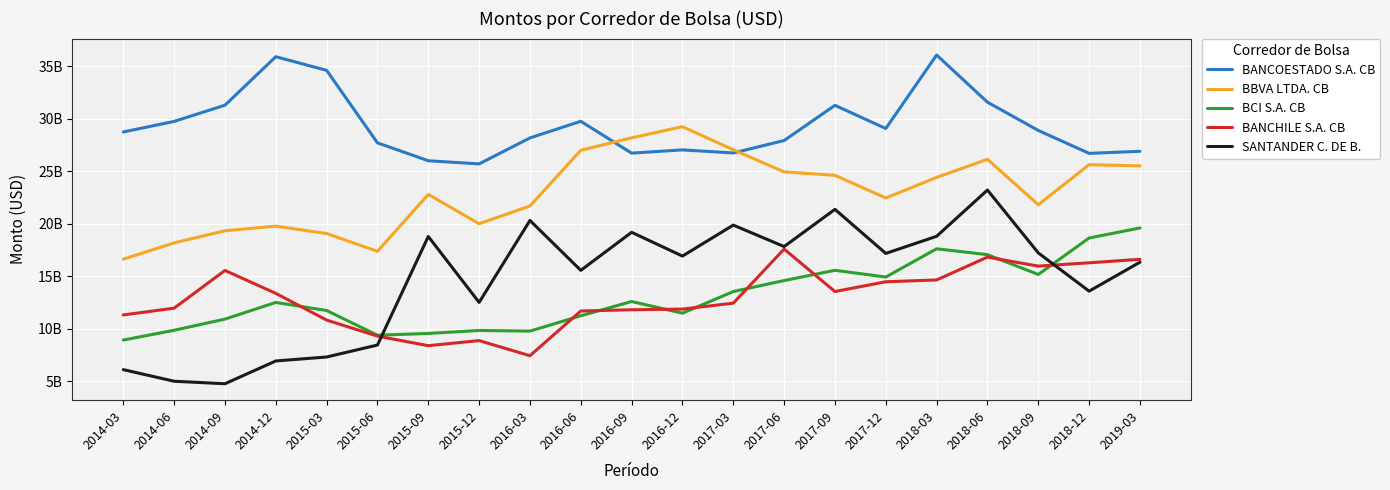

The value of BCI S.A. CB at 2018-06 is 17057026762.3. True or false?

True